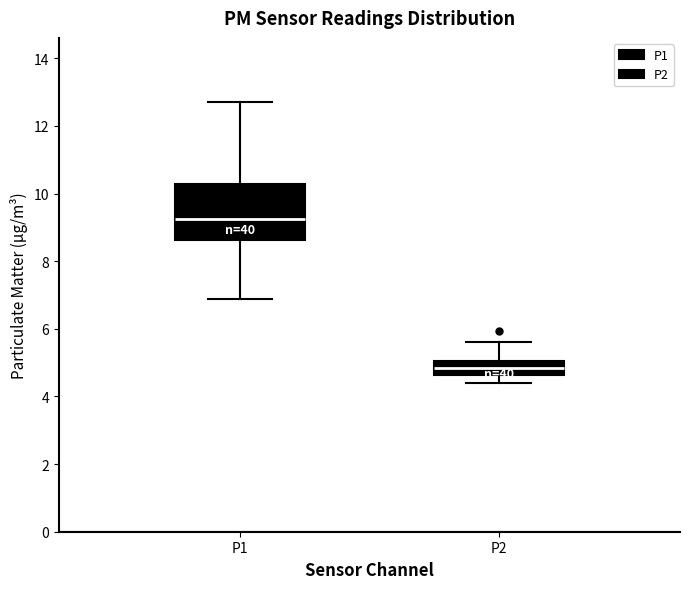

Where does the upper whisker of the box for P2 end on the y-axis? The values are not printed on the chart, so give them approximately, as read against the axis.

5.6